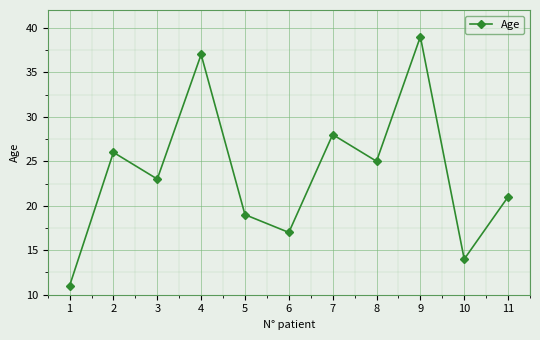

Reading left to right, transcribe all the data shown in this chart.

11	26	23	37	19	17	28	25	39	14	21